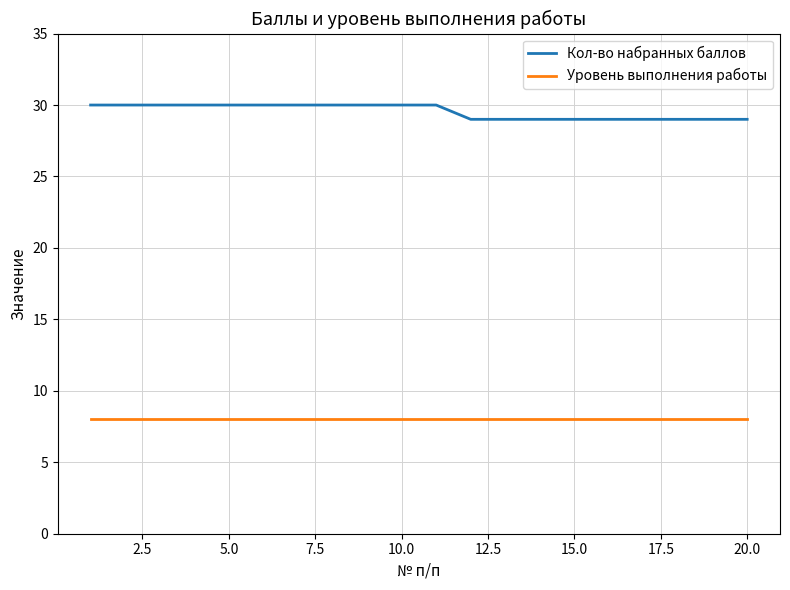

At how many categories does at least one series exceed 26?

20